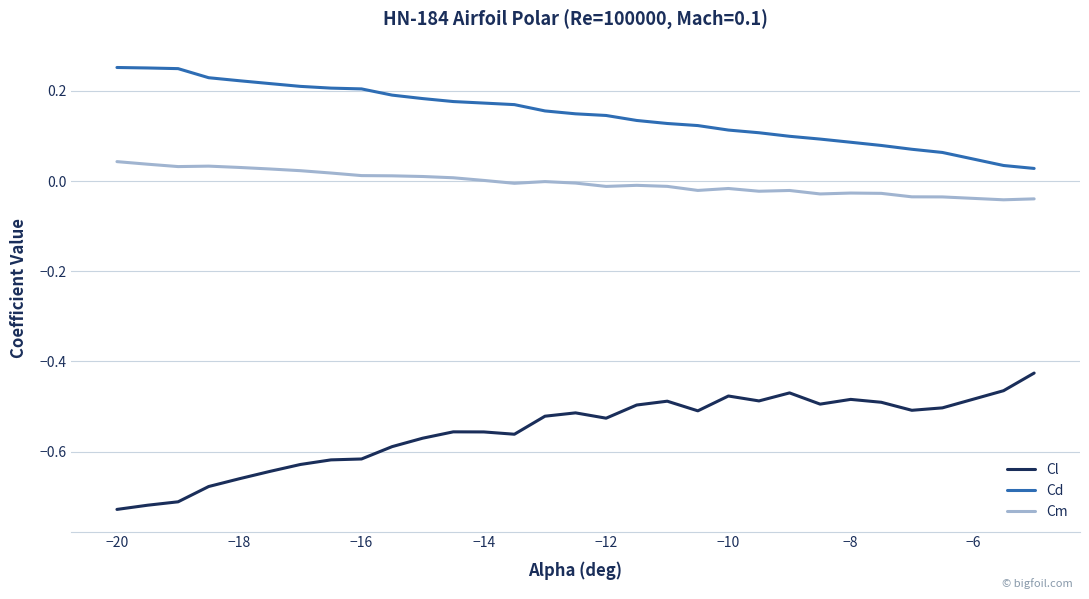

True or false: Cd and Cm intersect in this chart.

False